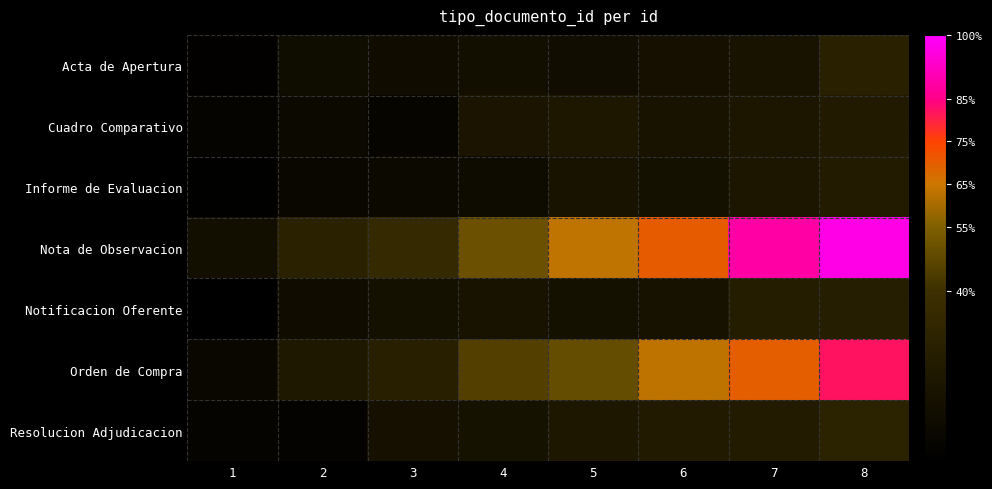

Reading left to right, what are all the values shown in this chart?

Acta de Apertura: 1=0.0	2=0.1	3=0.1	4=0.1	5=0.1	6=0.1	7=0.2	8=0.3
Cuadro Comparativo: 1=0.0	2=0.1	3=0.0	4=0.2	5=0.2	6=0.2	7=0.2	8=0.2
Informe de Evaluacion: 1=0.0	2=0.1	3=0.1	4=0.1	5=0.2	6=0.1	7=0.2	8=0.2
Nota de Observacion: 1=0.1	2=0.3	3=0.3	4=0.5	5=0.6	6=0.7	7=0.9	8=1.0
Notificacion Oferente: 1=0.0	2=0.1	3=0.1	4=0.2	5=0.1	6=0.2	7=0.2	8=0.3
Orden de Compra: 1=0.1	2=0.2	3=0.3	4=0.5	5=0.5	6=0.6	7=0.7	8=0.8
Resolucion Adjudicacion: 1=0.0	2=0.0	3=0.1	4=0.2	5=0.2	6=0.2	7=0.2	8=0.3